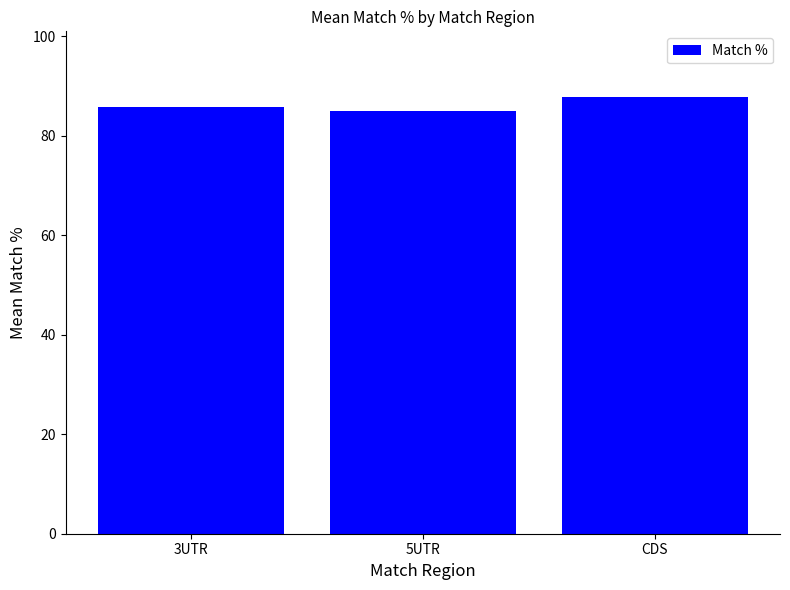

Count the values in the range 85 to 87.

2